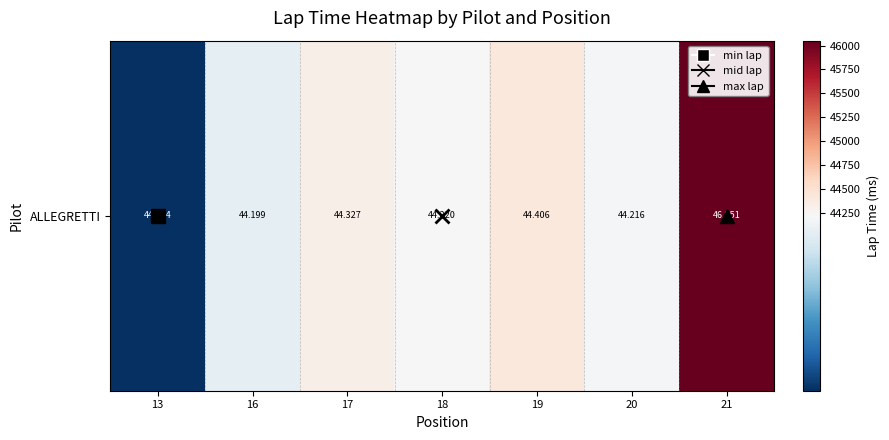

What is the change in value from 18 to 20?

-4.7